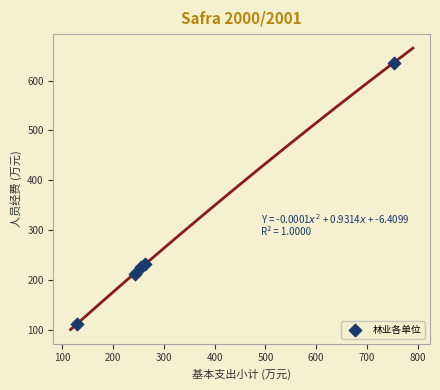

What is the average Y value?

283.3